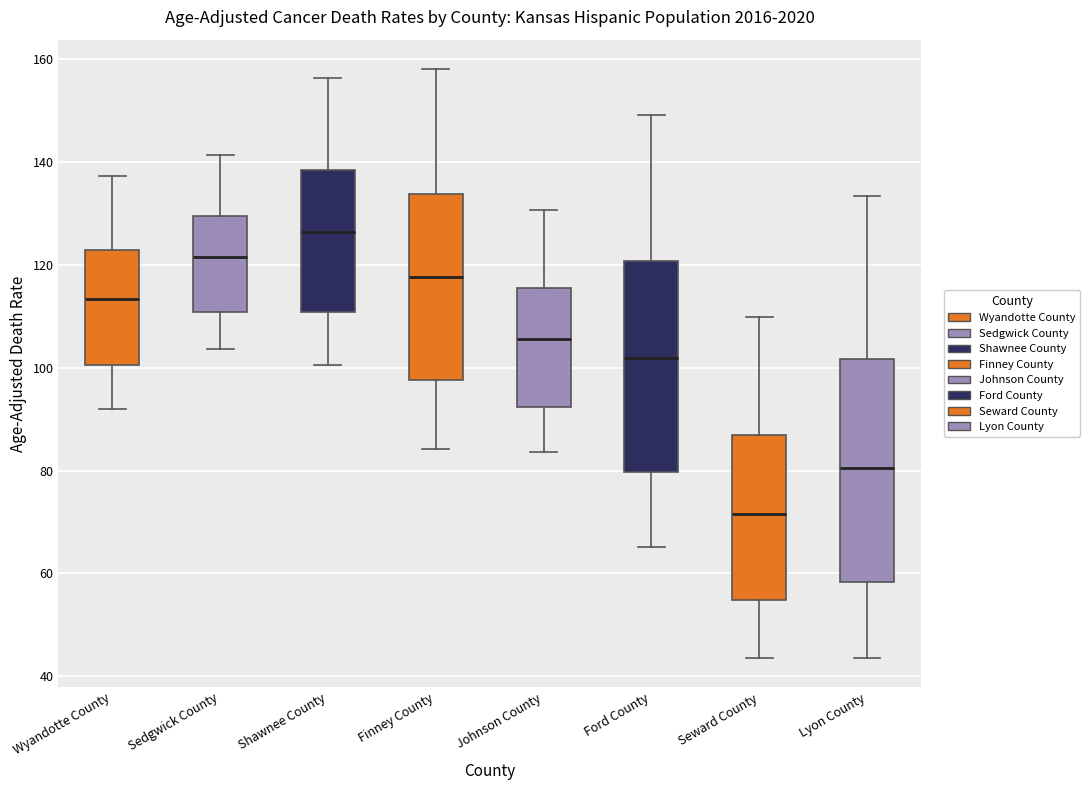

Reading left to right, transcribe this box plot: for each box, give where its median line is, the range the box spans, and where its two whiskers end, as read against the y-axis. The values are not printed on the chart, so give them approximately, as read against the axis.

Wyandotte County: median 114, box 100 to 122, whiskers 92 to 138
Sedgwick County: median 122, box 110 to 130, whiskers 104 to 142
Shawnee County: median 126, box 110 to 138, whiskers 100 to 156
Finney County: median 118, box 98 to 134, whiskers 84 to 158
Johnson County: median 106, box 92 to 116, whiskers 84 to 130
Ford County: median 102, box 80 to 120, whiskers 66 to 150
Seward County: median 72, box 54 to 86, whiskers 44 to 110
Lyon County: median 80, box 58 to 102, whiskers 44 to 134